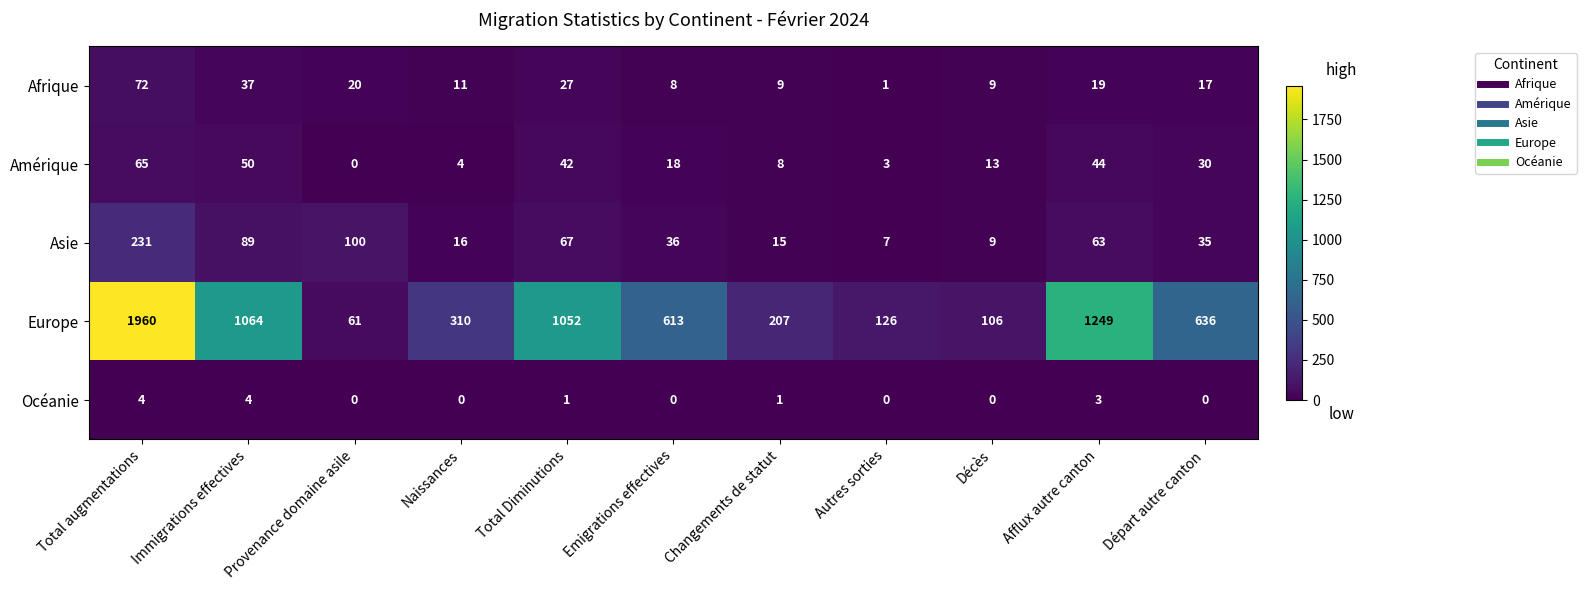

What is the difference between the highest and lowest values at Changements de statut?

206